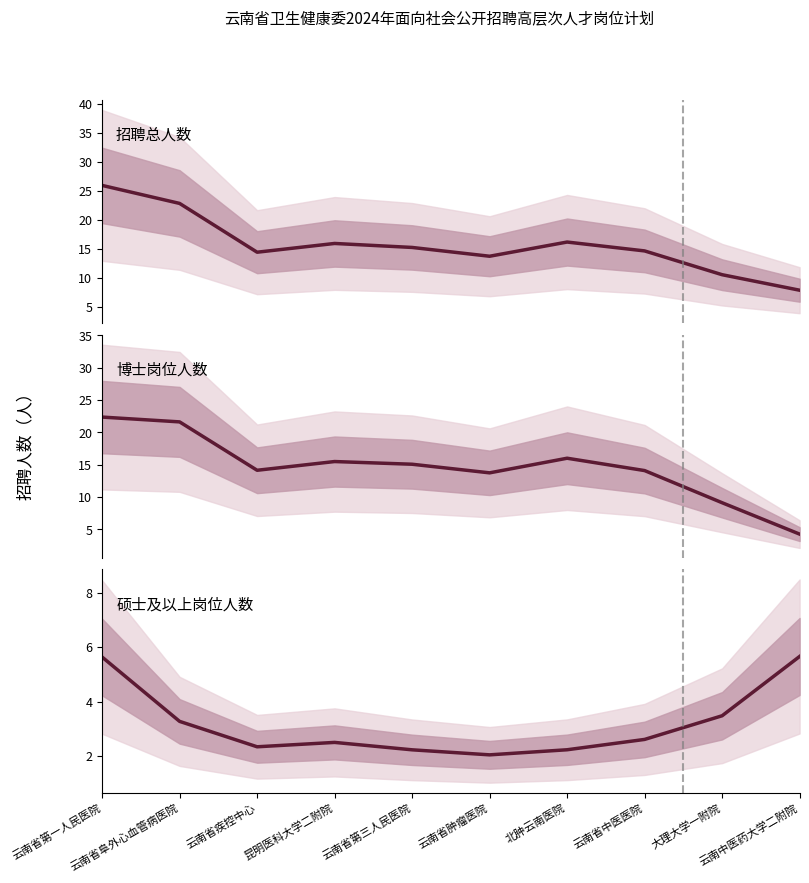

How many data points in 博士岗位人数 are less than 15?

5